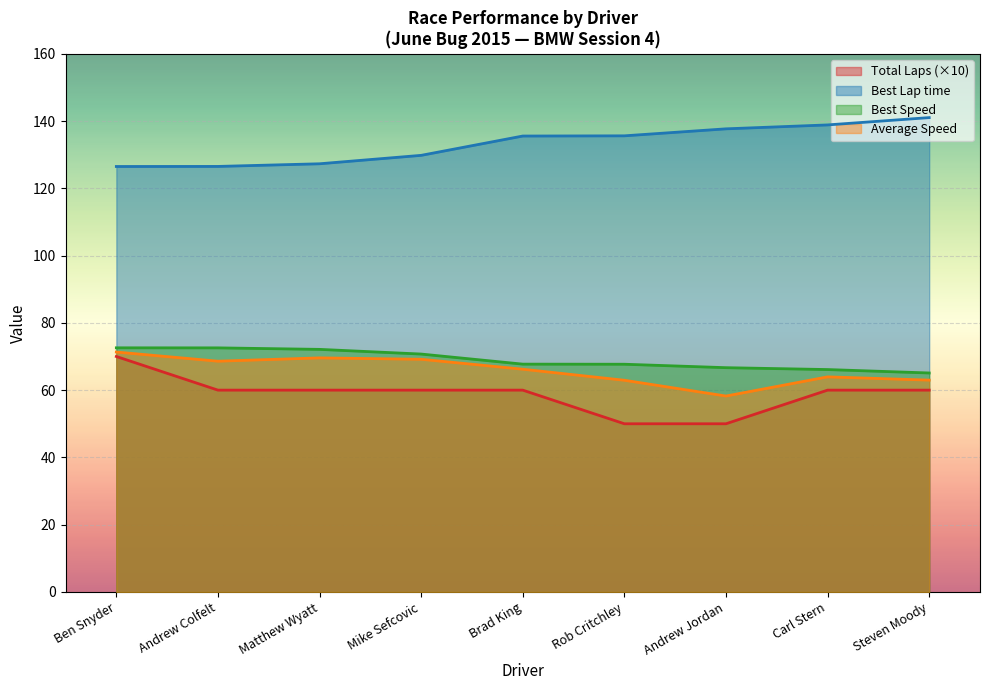

What is the difference between the Best Speed values at Steven Moody and Andrew Jordan?

1.6